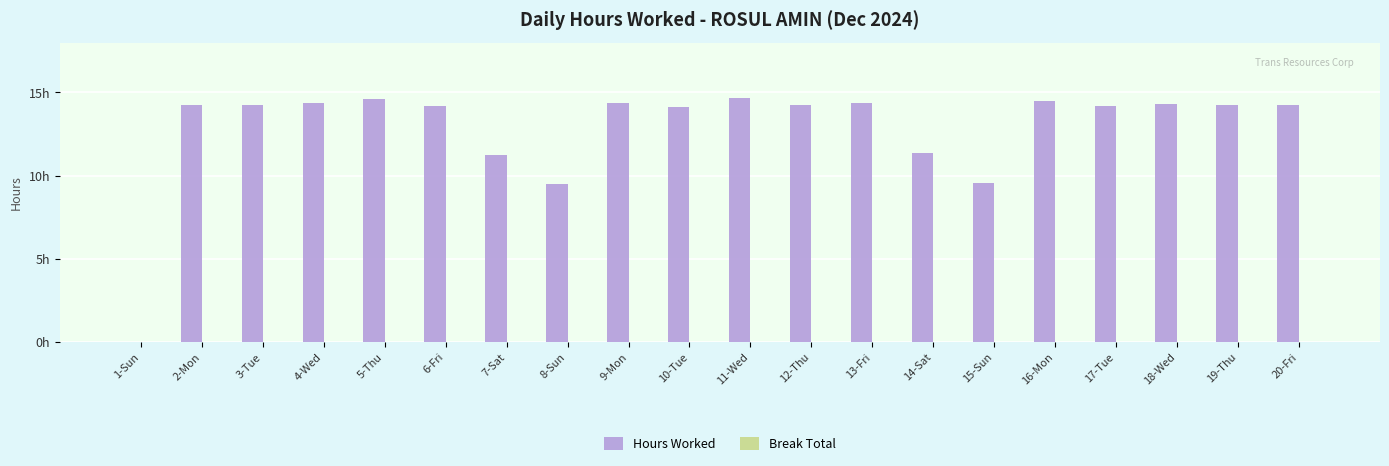

Are the bars horizontal?

No